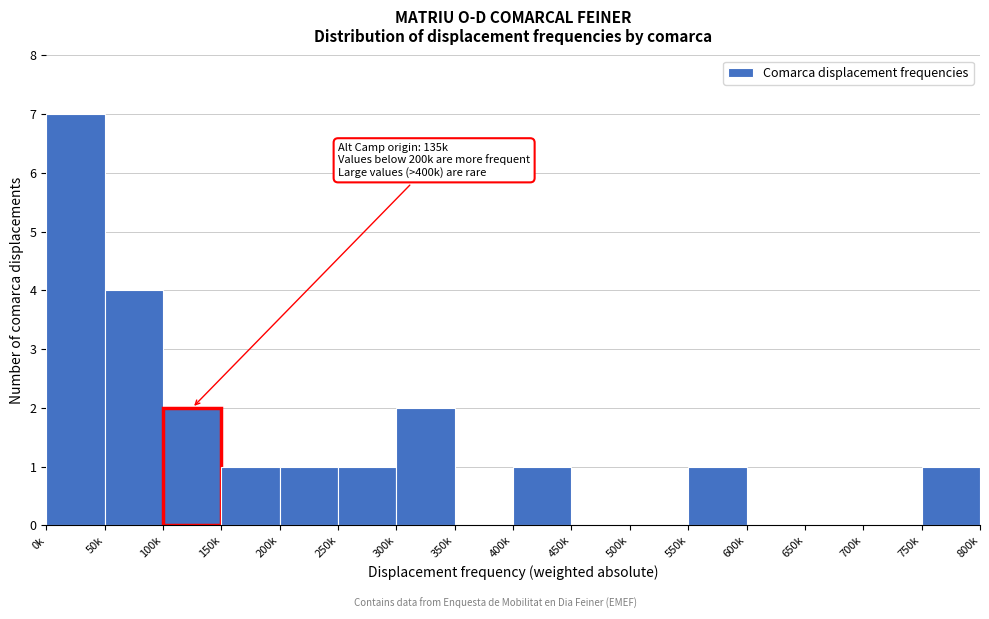

Reading left to right, transcribe all the data shown in this chart.

0k=7	50k=4	100k=2	150k=1	200k=1	250k=1	300k=2	350k=0	400k=1	450k=0	500k=0	550k=1	600k=0	650k=0	700k=0	750k=1